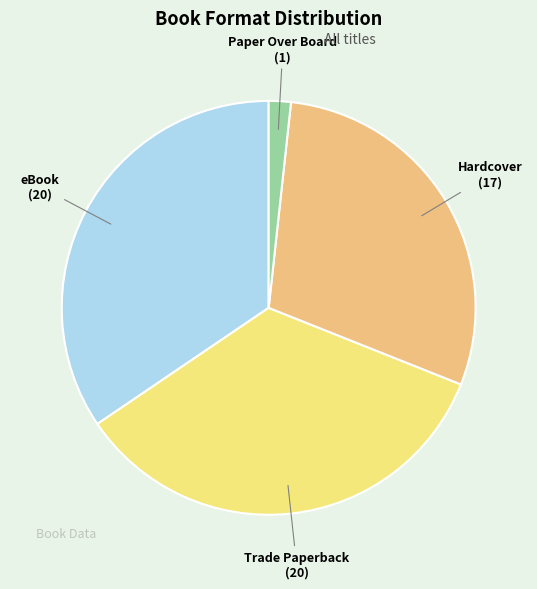

How many segments does this pie chart have?

4